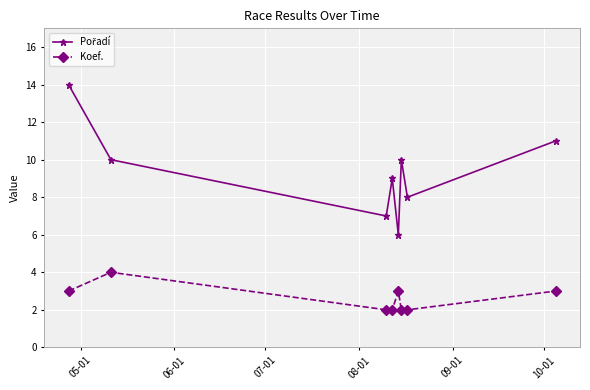

At how many categories does at least one series exceed 5?

8